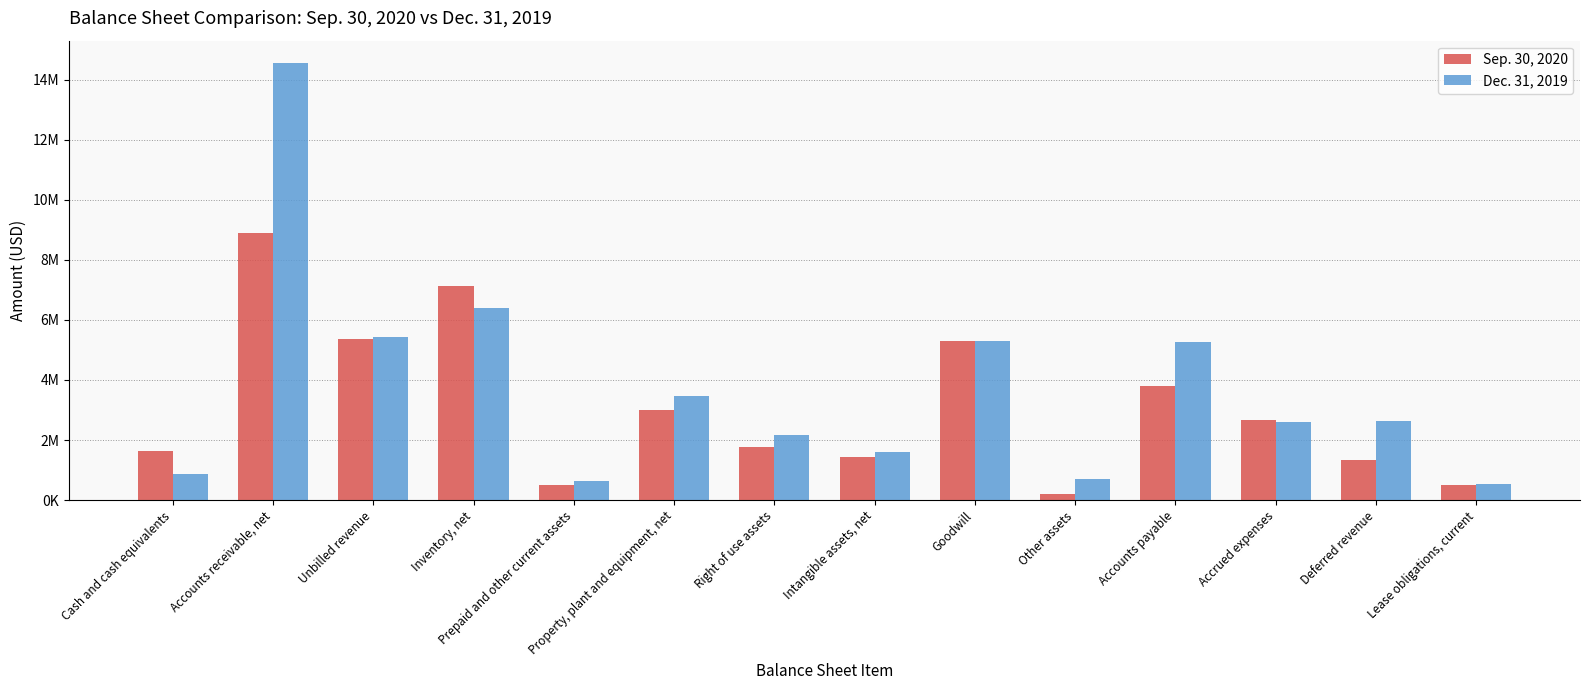

What is the maximum value shown in the chart?

14569397